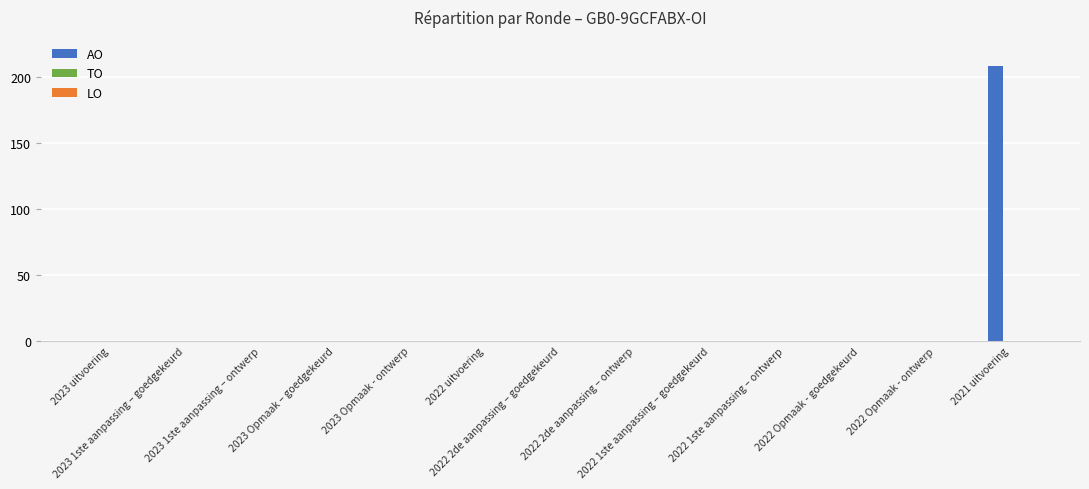

What is the maximum value shown in the chart?

208